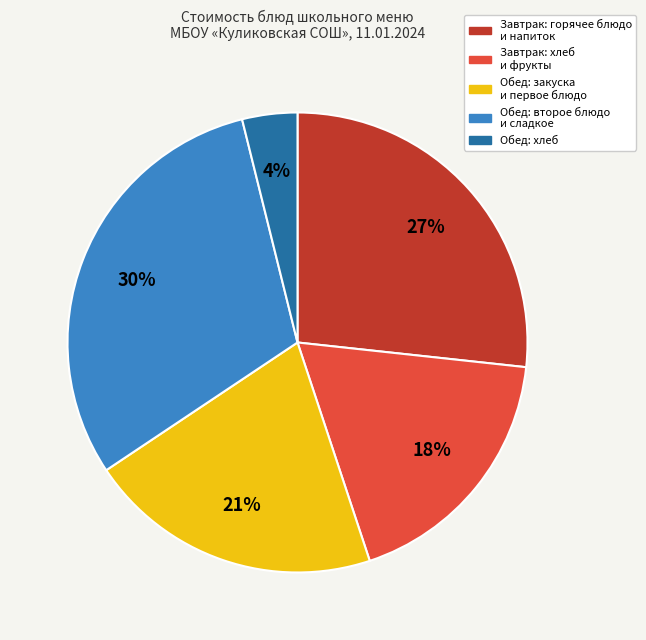

To the nearest percent, what is the average slice percentage?

20%